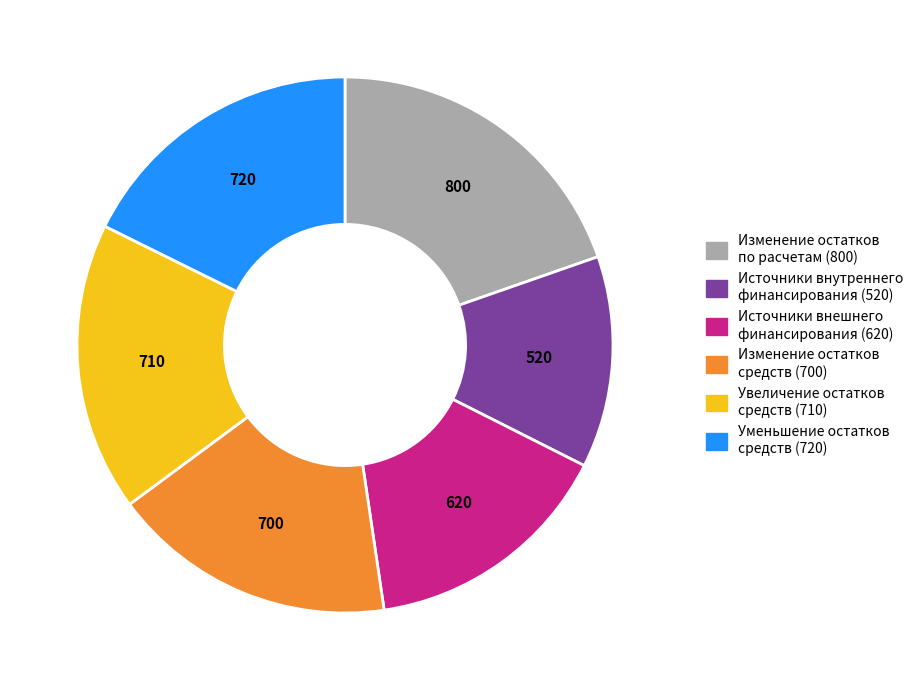

Is it true that Изменение остатков по расчетам (800) is 20% of the pie?

True